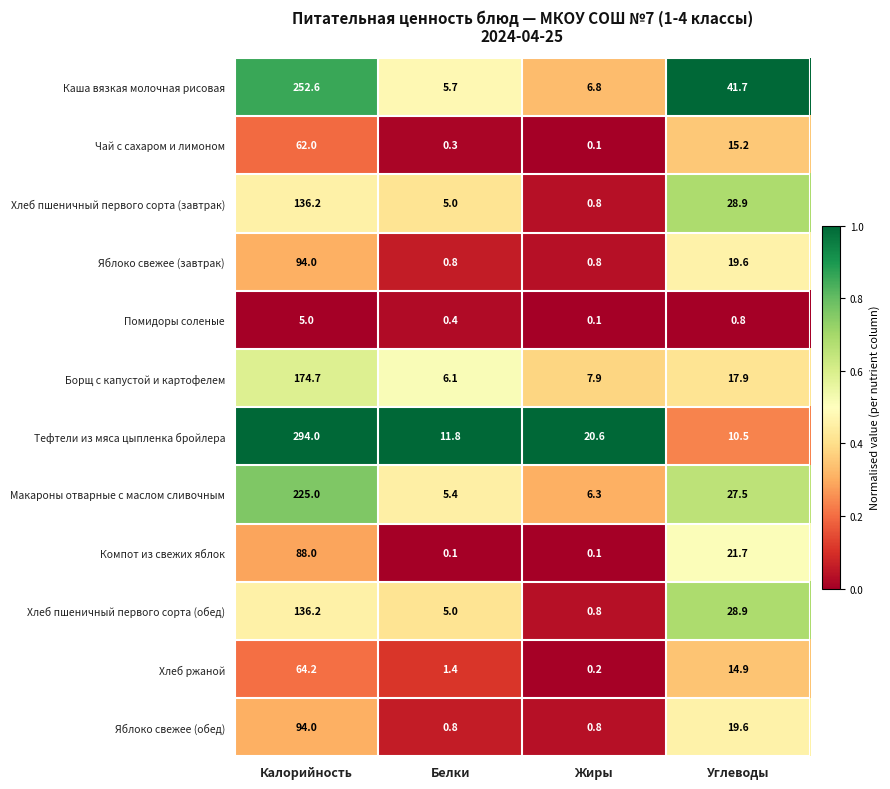

Which series has the largest total across all categories?

Тефтели из мяса цыпленка бройлера